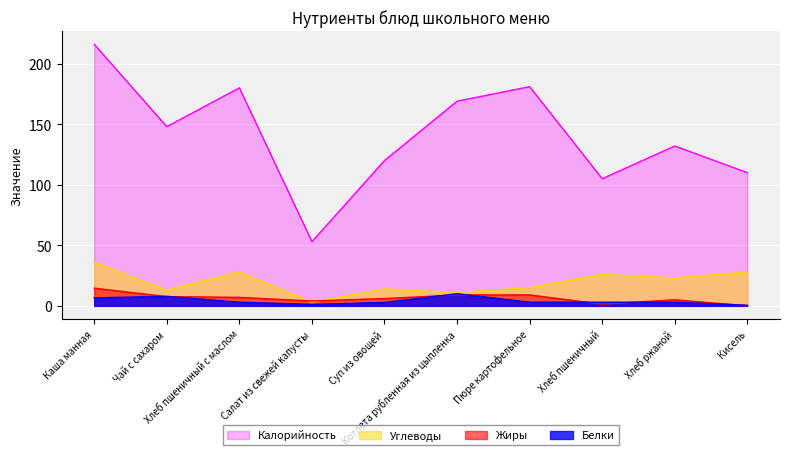

Reading right to left, extract all data points from this chart.

Калорийность: 110.0	132.0	105.0	181.0	169.0	120.0	53.0	180.0	148.0	216.0
Белки: 0.5	3.0	3.0	3.0	10.0	2.8	1.2	3.0	7.8	6.6
Жиры: 0.0	5.0	1.4	9.0	9.0	6.0	4.0	7.0	7.6	14.6
Углеводы: 28.0	23.0	26.0	15.0	11.0	14.0	3.0	28.0	13.0	36.0